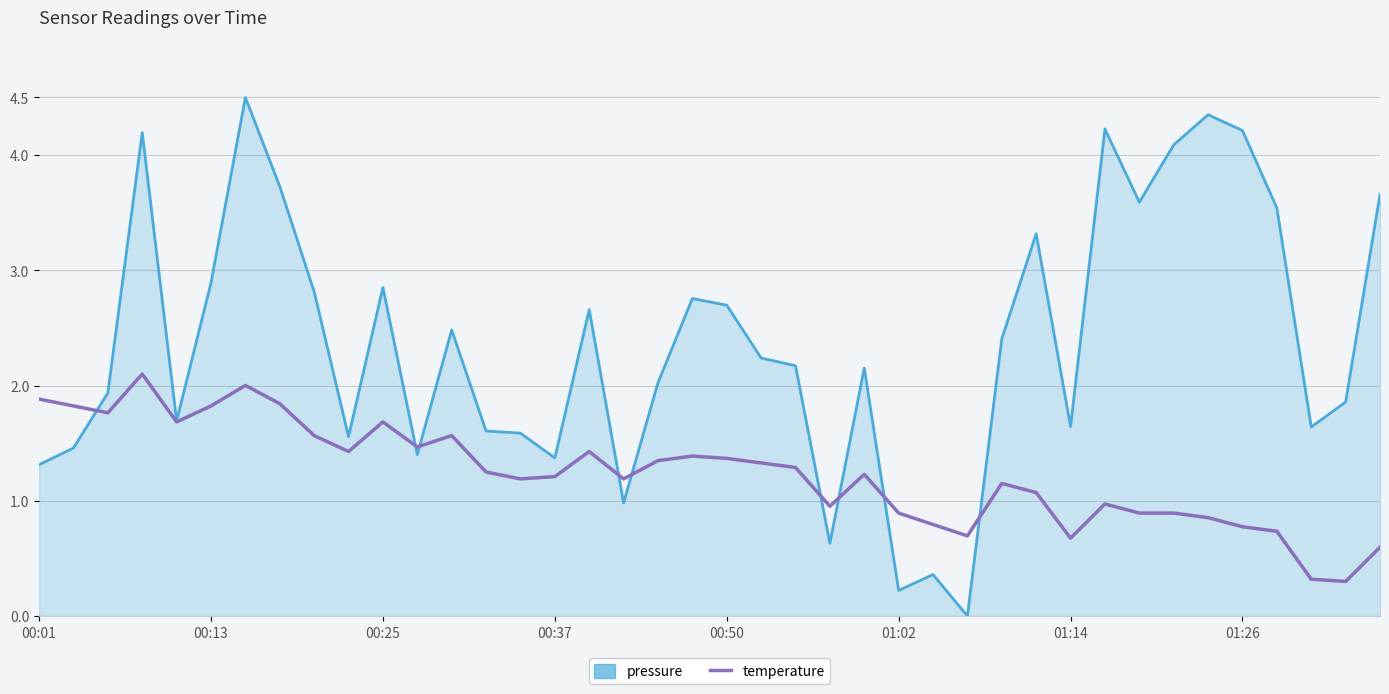

What is the greatest value displayed?

4.5